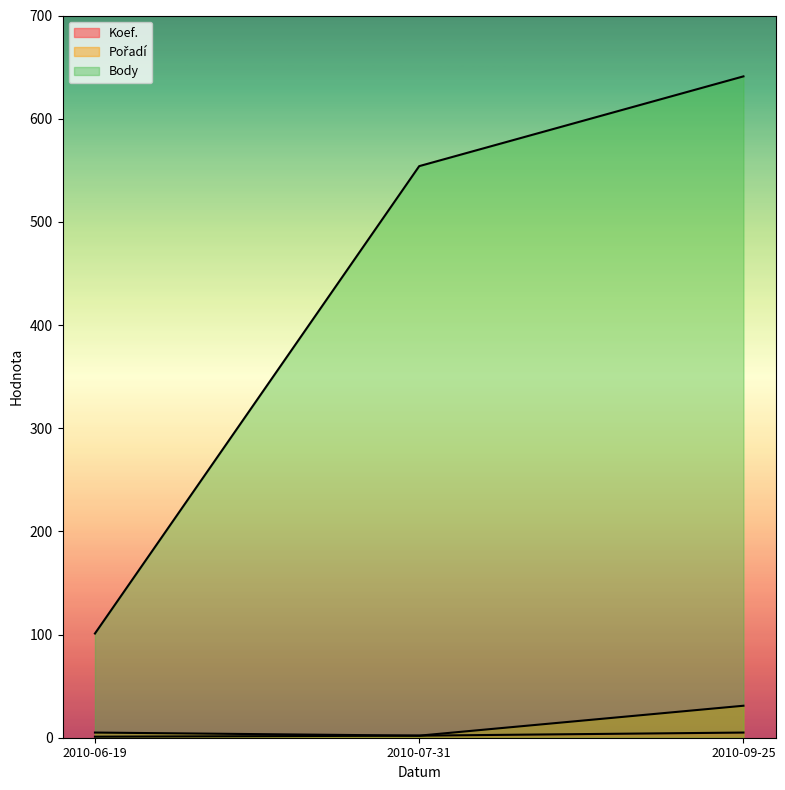

Rank the series at 2010-06-19 from lowest to highest value.

Koef., Pořadí, Body